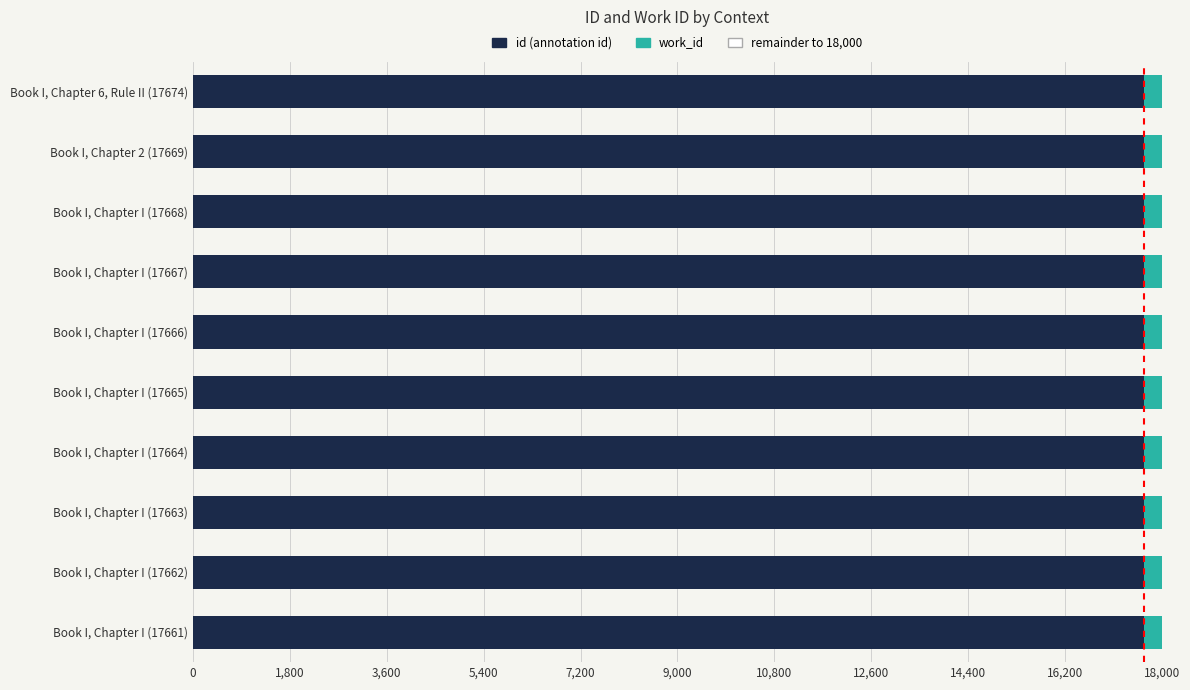

At 12,600, list the series in order from smallest to largest.

remainder, work_id, id